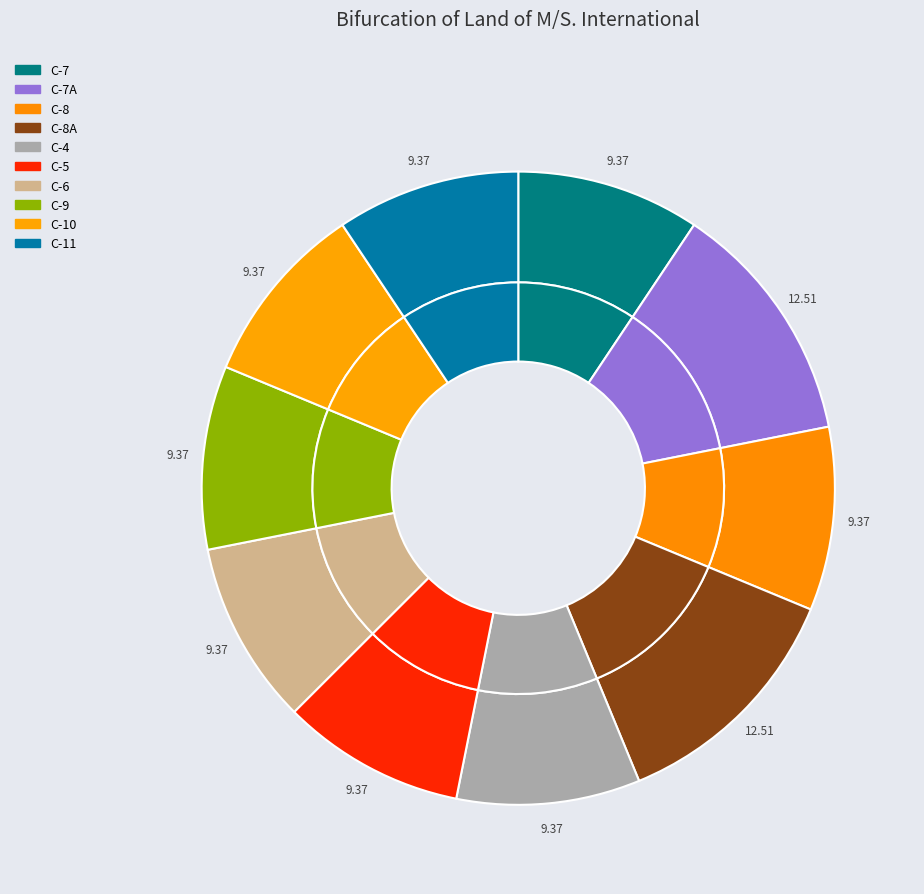

To the nearest percent, what is the average slice percentage?

10%